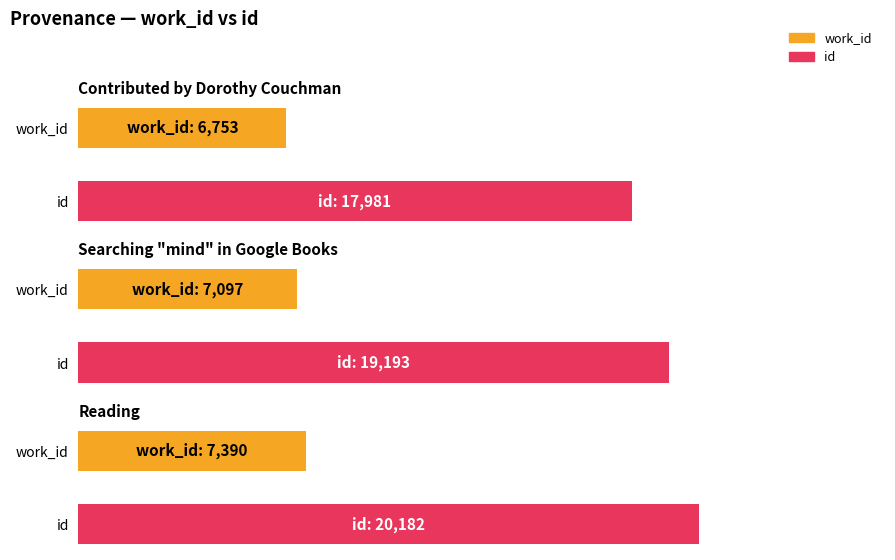

Is it true that id equals 17981 at Contributed by Dorothy Couchman?

True